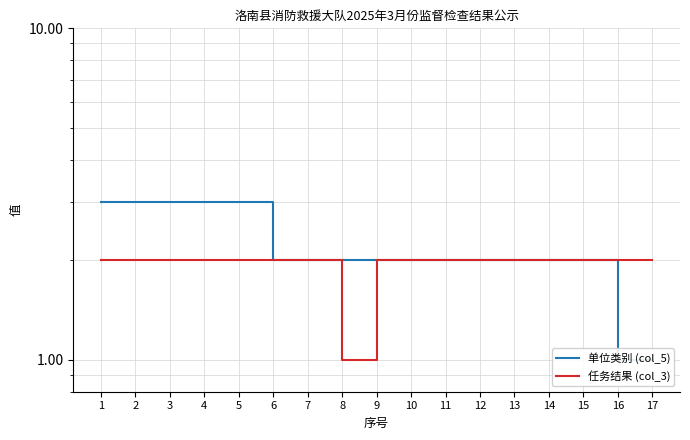

Rank the series by their maximum value, from lowest to highest.

任务结果 (col_3), 单位类别 (col_5)